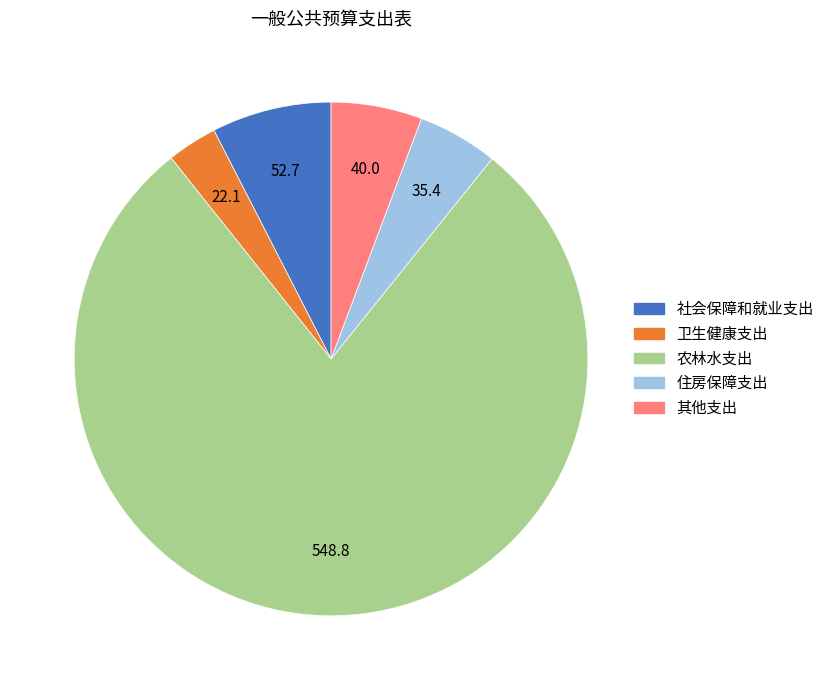

Does 社会保障和就业支出 account for over 50% of the chart?

No